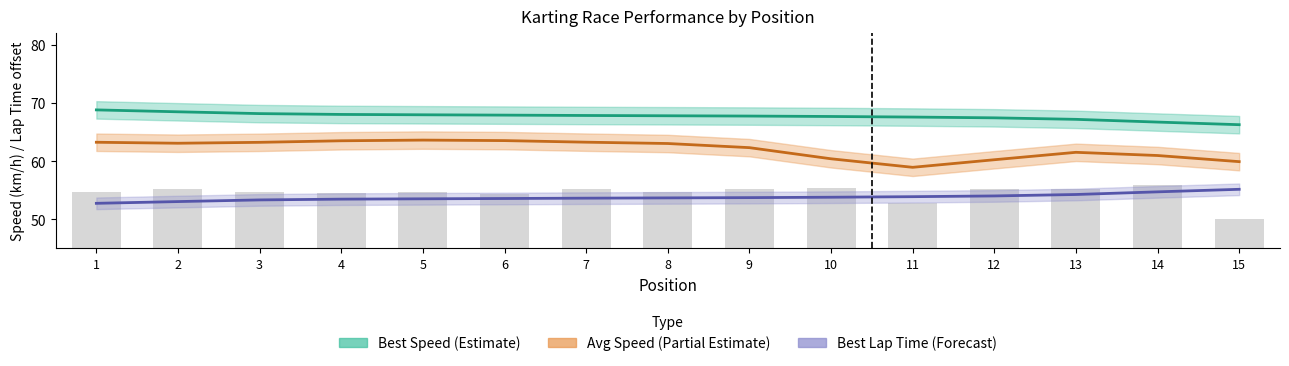

At which label does Best Lap time reach its peak?

15